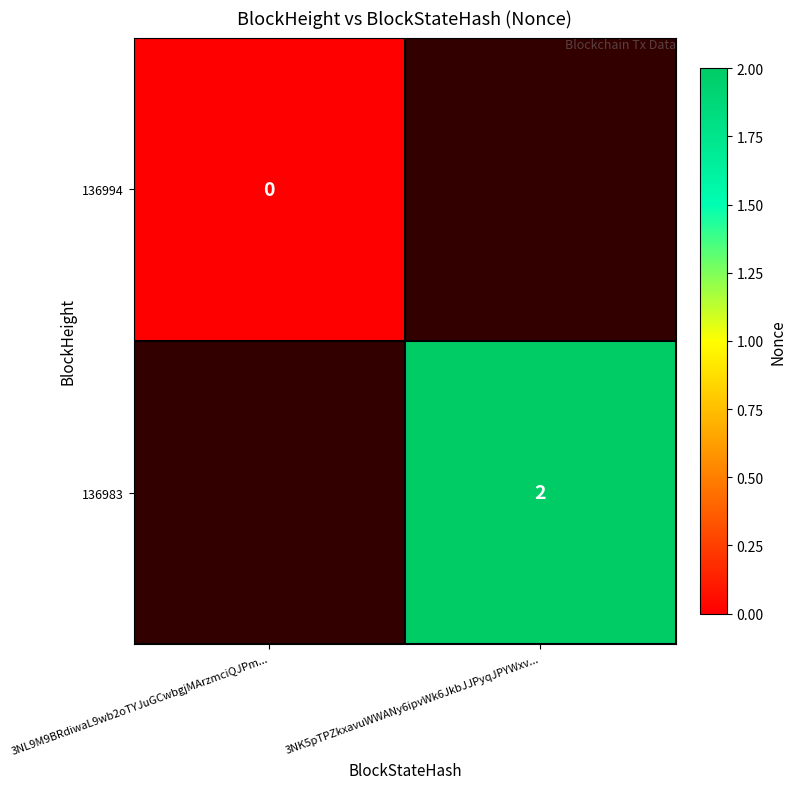

Which label corresponds to the largest value in the chart?

3NK5pTPZkxavuWWANy6ipvWk6JkbJJPyqJPYWxv...